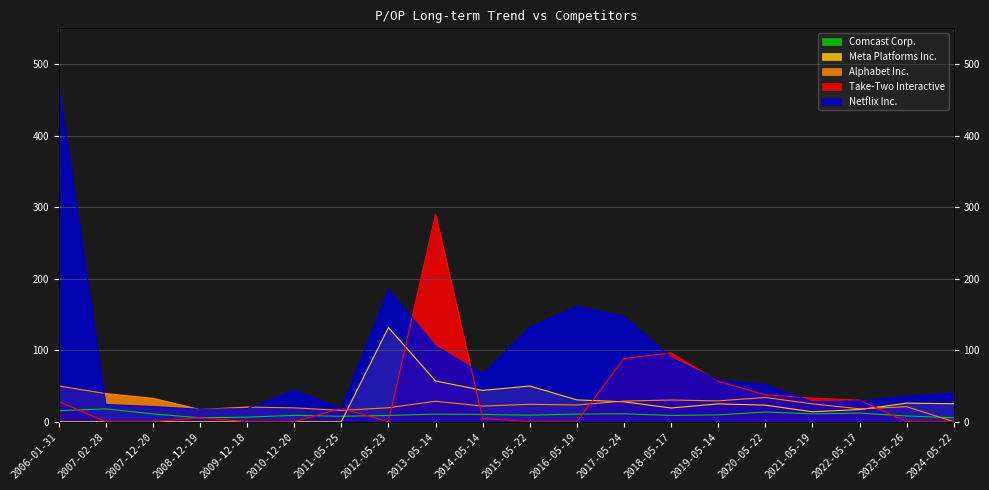

What is the sum of all Take-Two Interactive values?

688.8